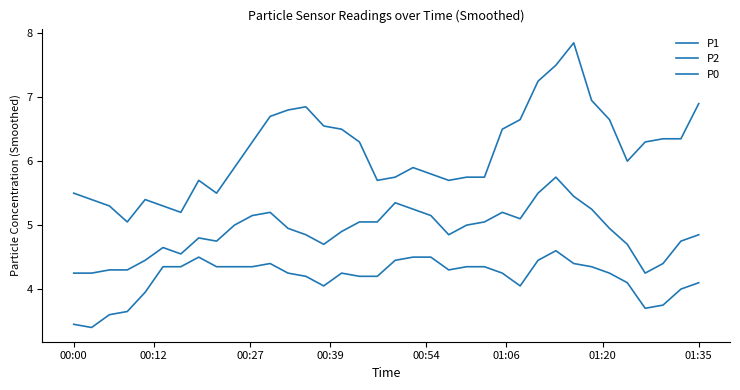

What is the value of the P0 point at the 2nd from the left?

3.4